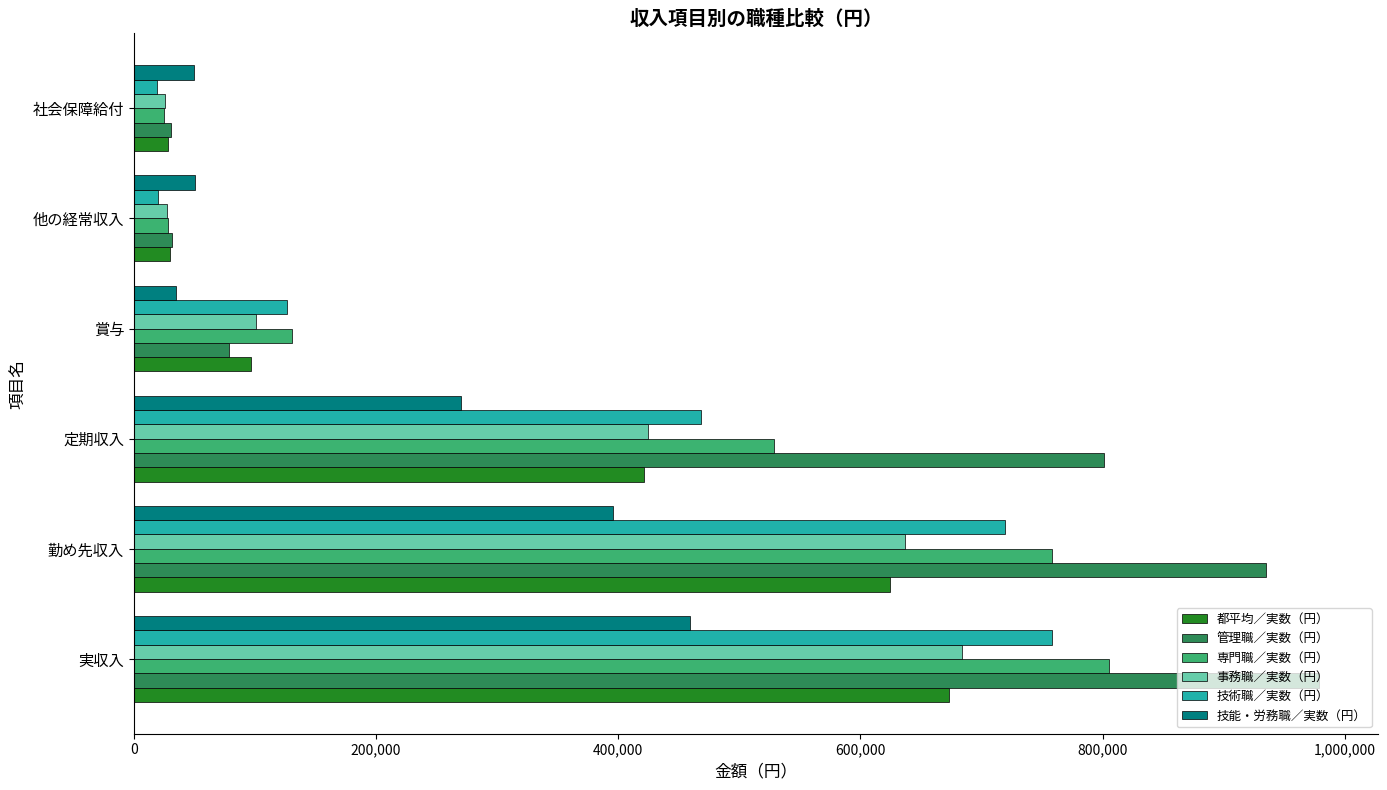

Which series changed the most between 賞与 and 社会保障給付?

技術職／実数（円）